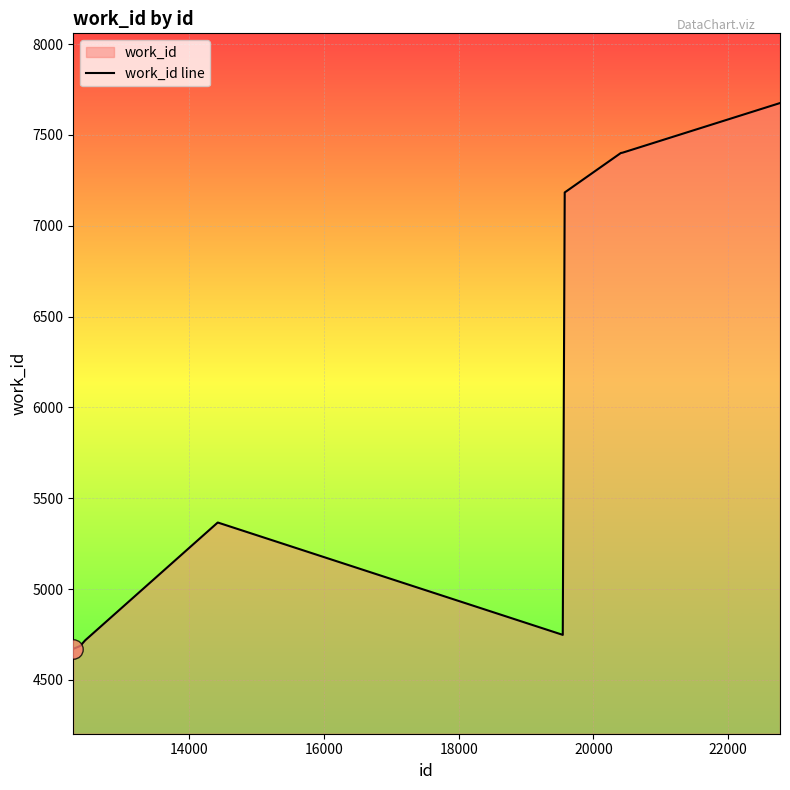

What is the greatest value displayed?

7675